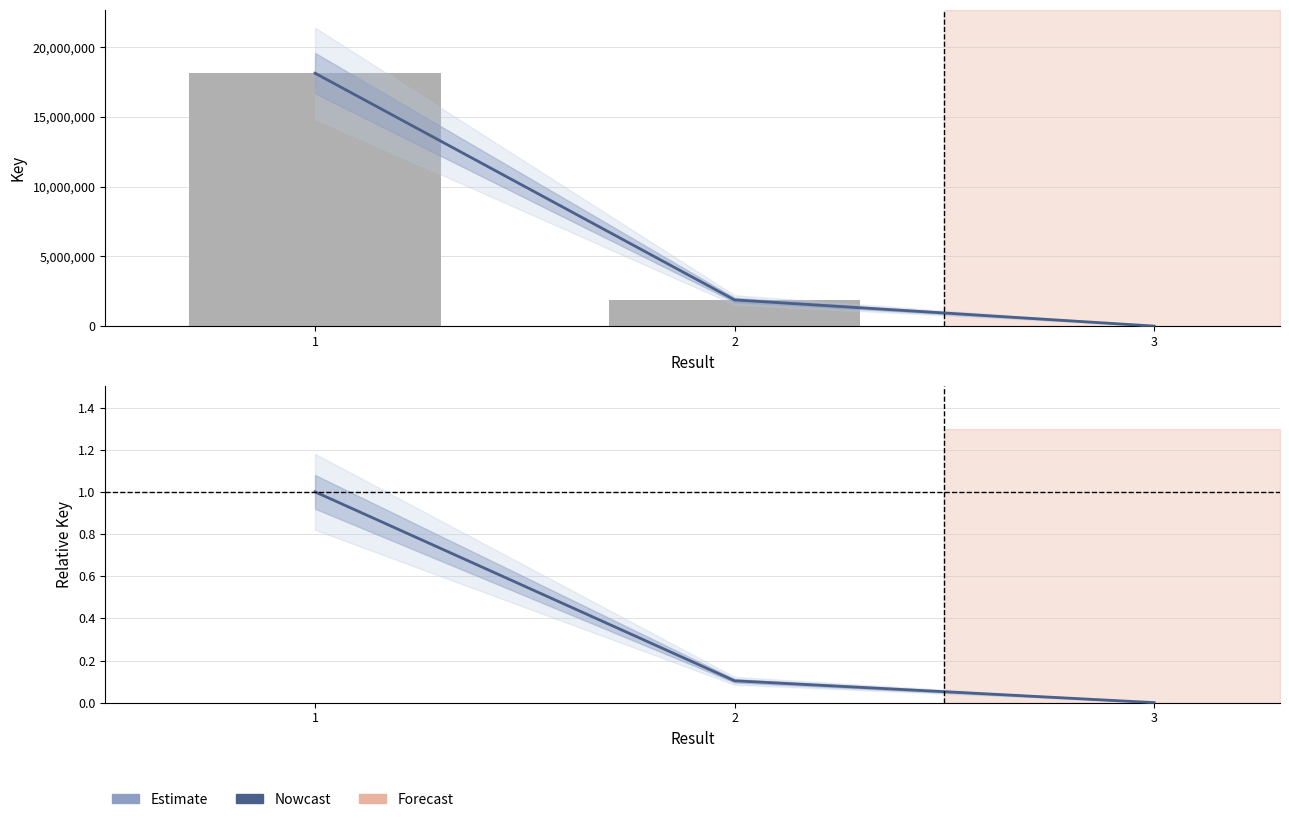

Does the chart contain any negative values?

No